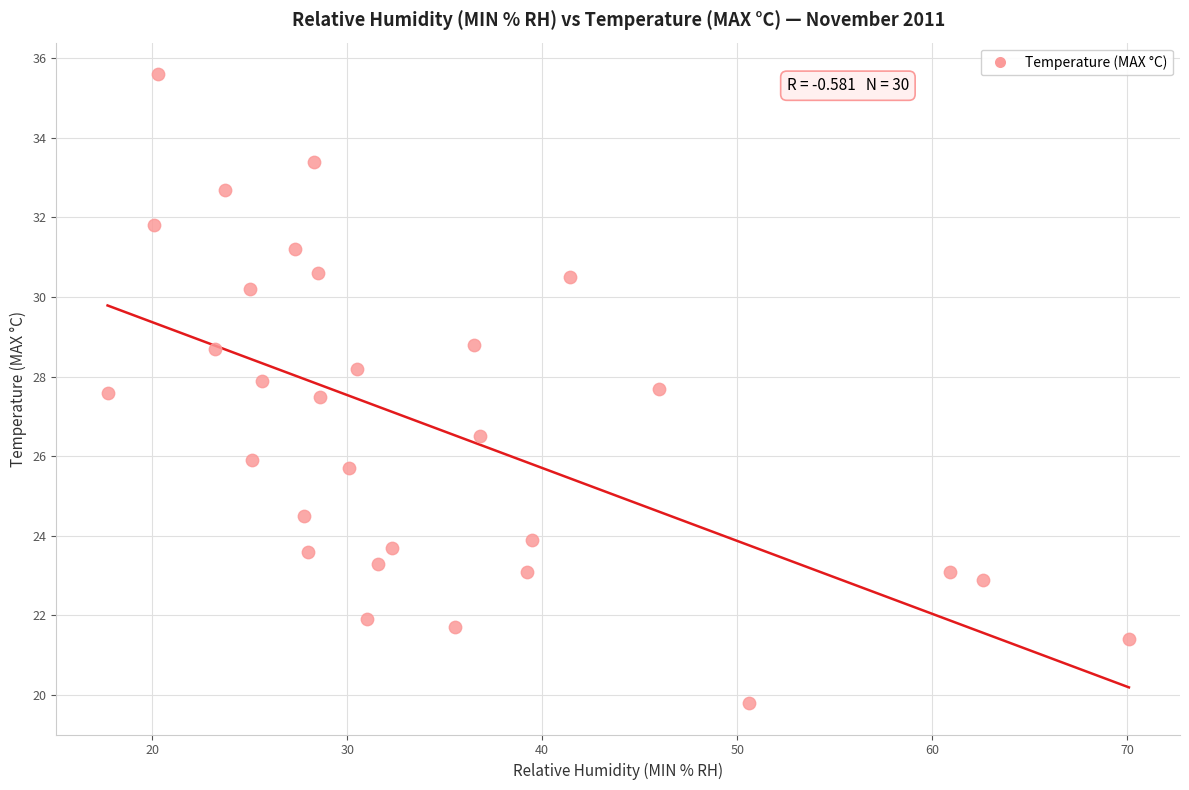

What is the range of X values (max minus min)?

52.4